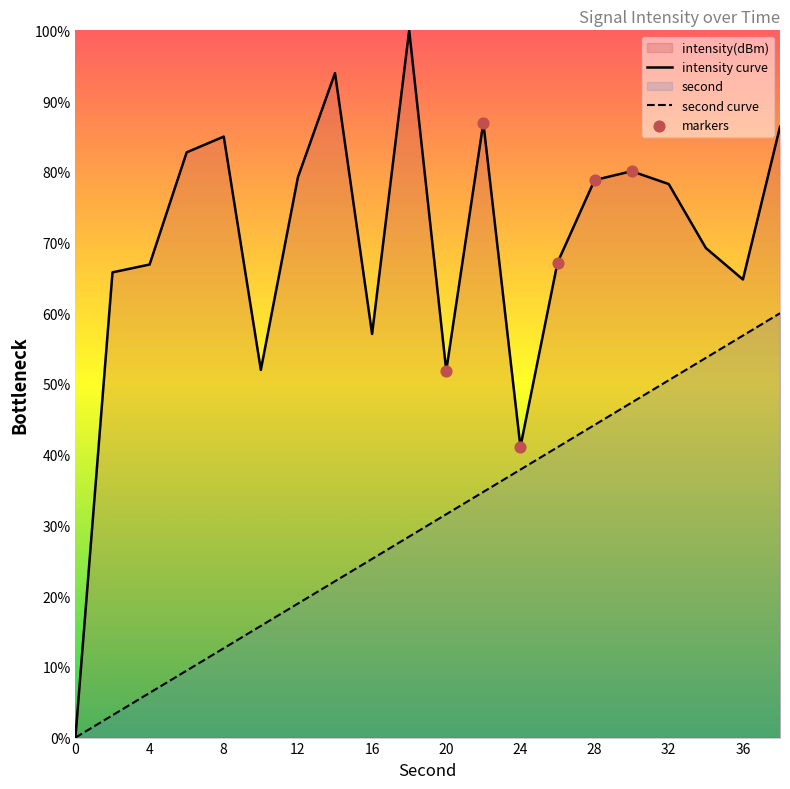

What is the total value across all series at 16?

82.3